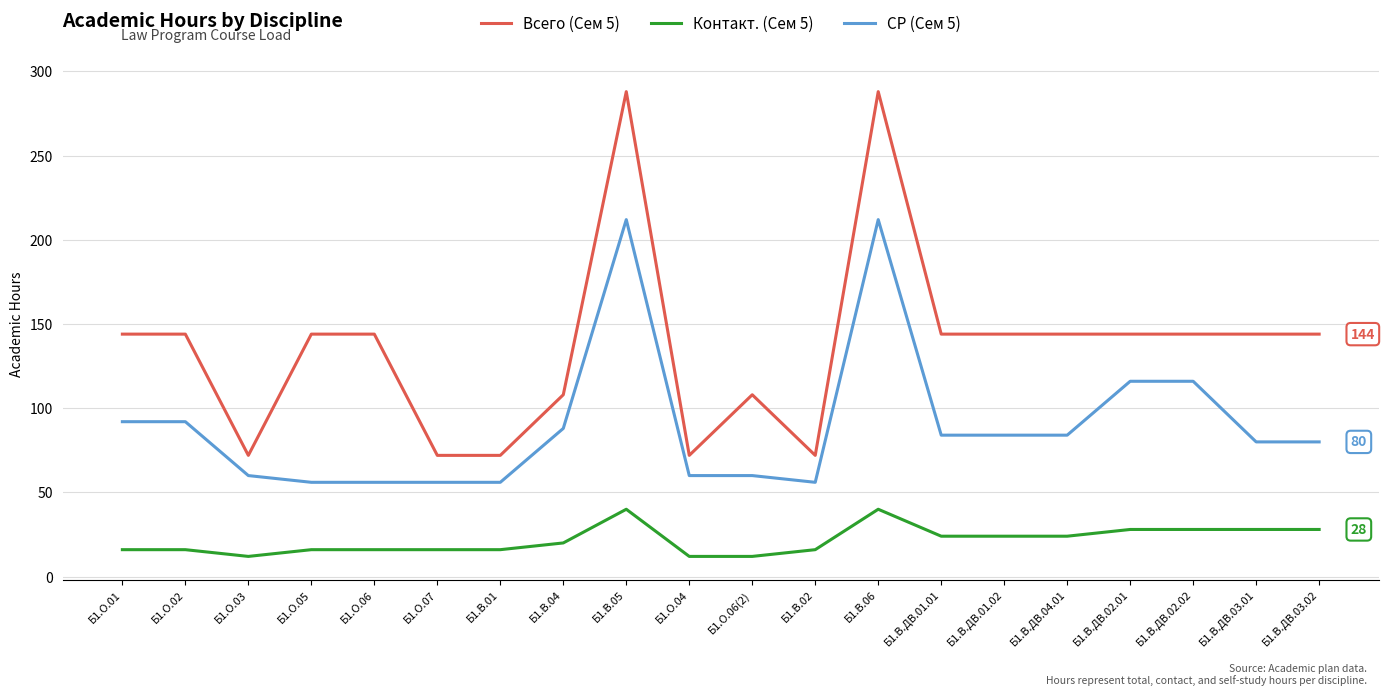

What position from the right is Б1.О.03?

18